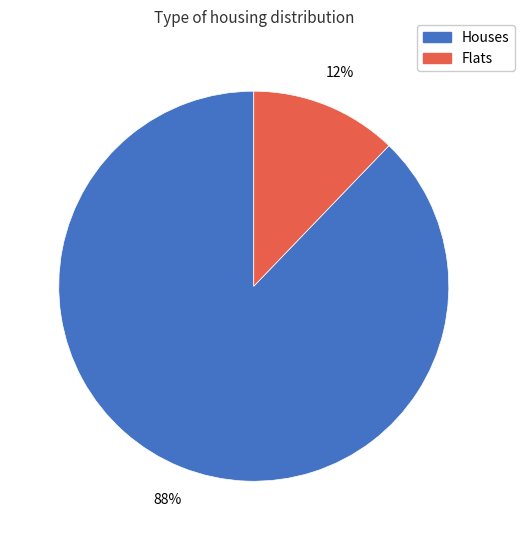

To the nearest percent, what is the average slice percentage?

50%